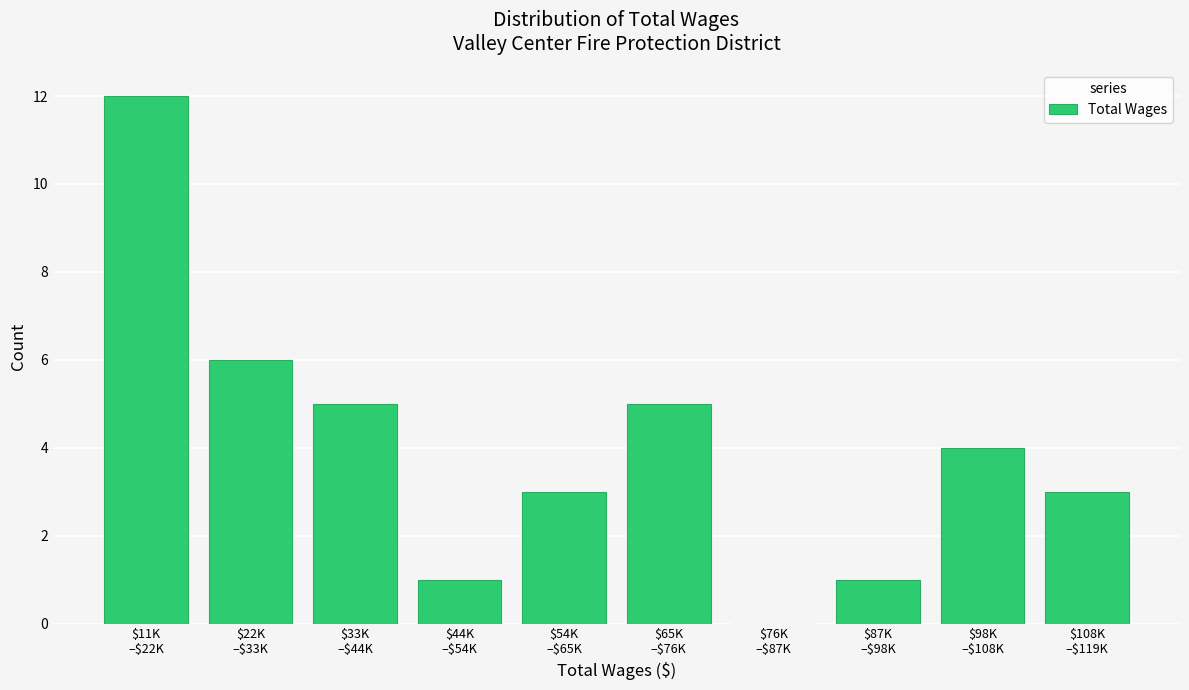

What is the maximum value shown in the chart?

12